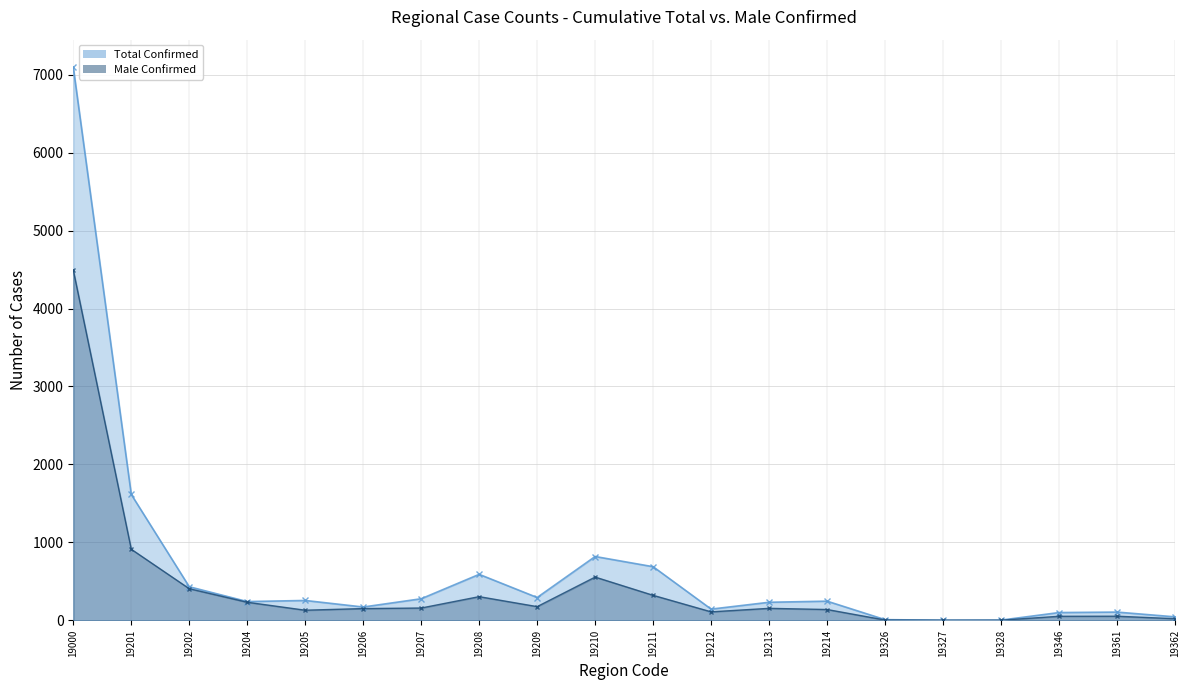

Where is the first local maximum for Total Confirmed?

19205